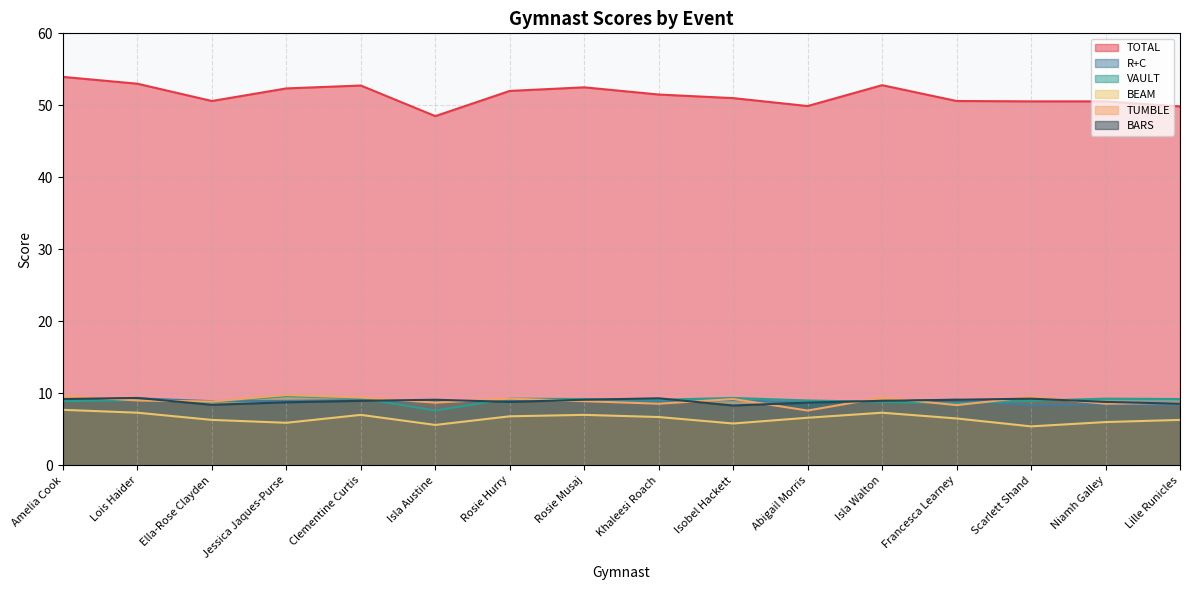

True or false: VAULT and TOTAL intersect in this chart.

False